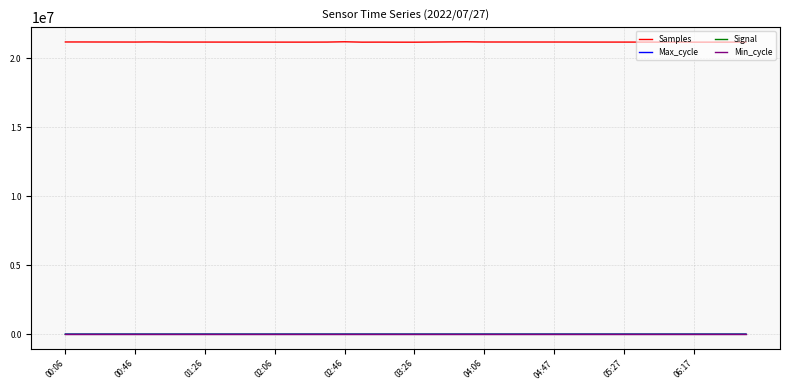

True or false: Max_cycle and Samples intersect in this chart.

False